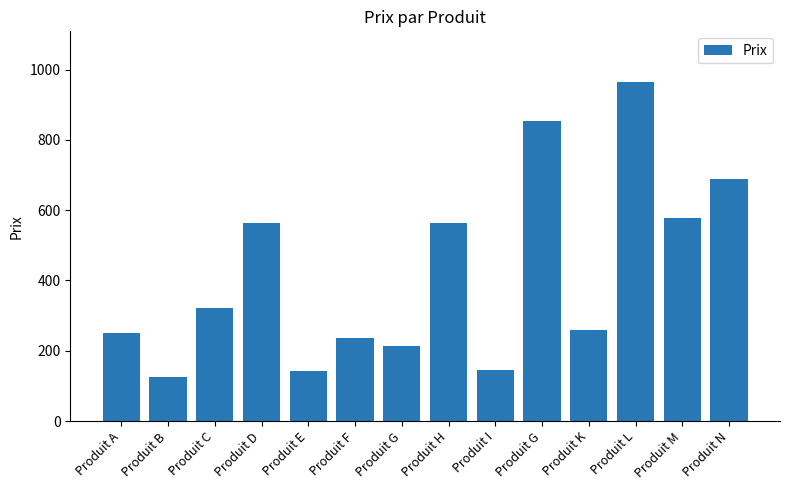

What is the difference between the second highest and second lowest values?

712.0